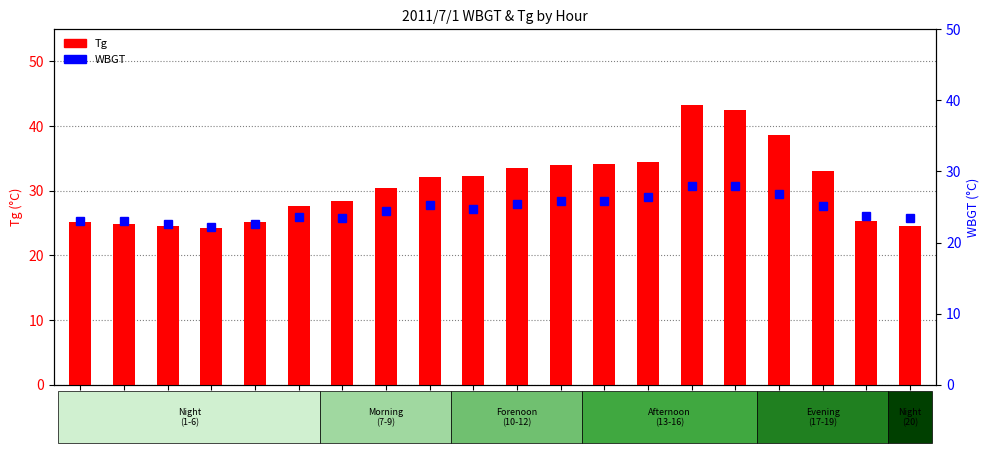

What is the sum of the Tg values at 15:00 and 11:00?

76.9